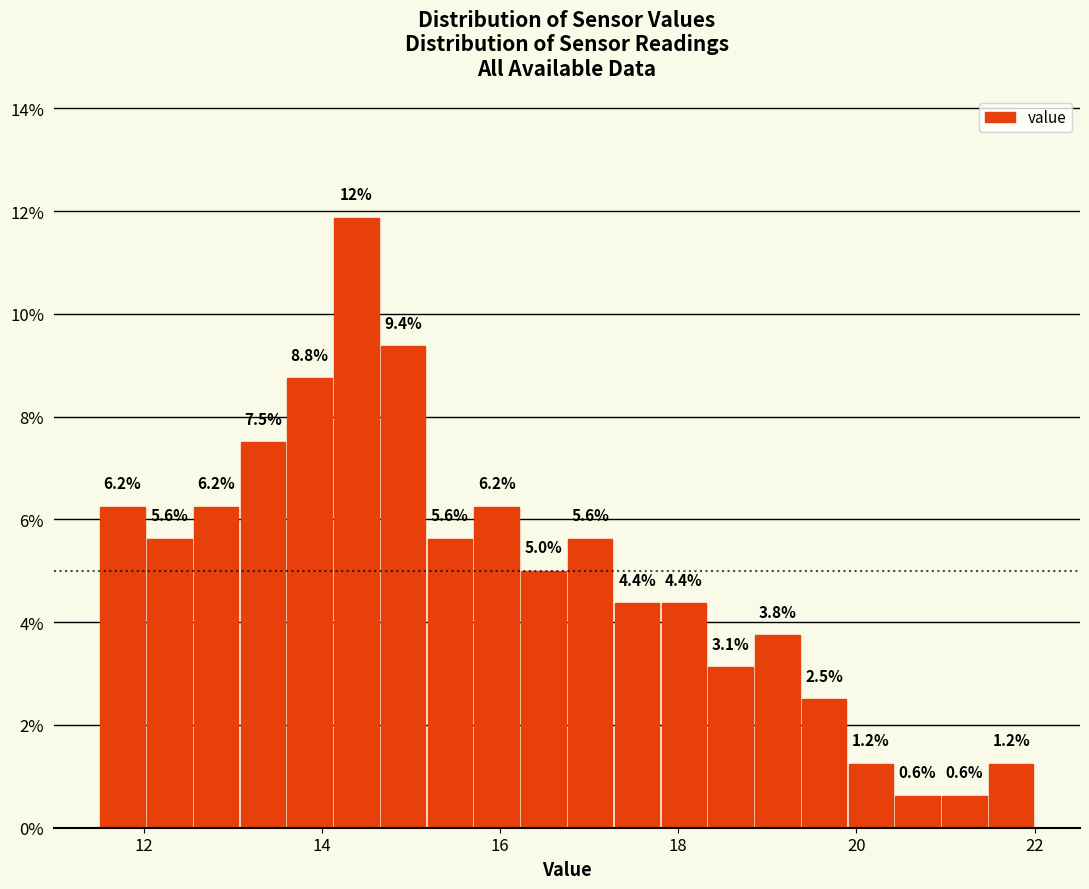

Read against the x-axis, roughly where is the centre of the tallest bar?

14.4